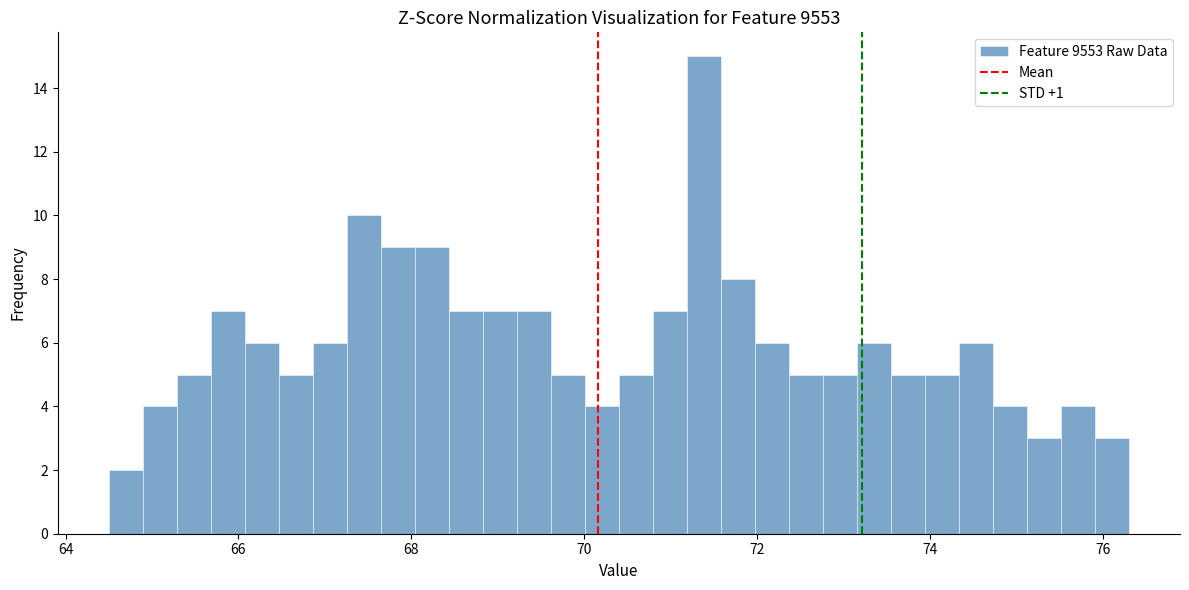

Around what value on the x-axis is the tallest bar? Give the approximate position of its centre, as read against the axis.

71.4